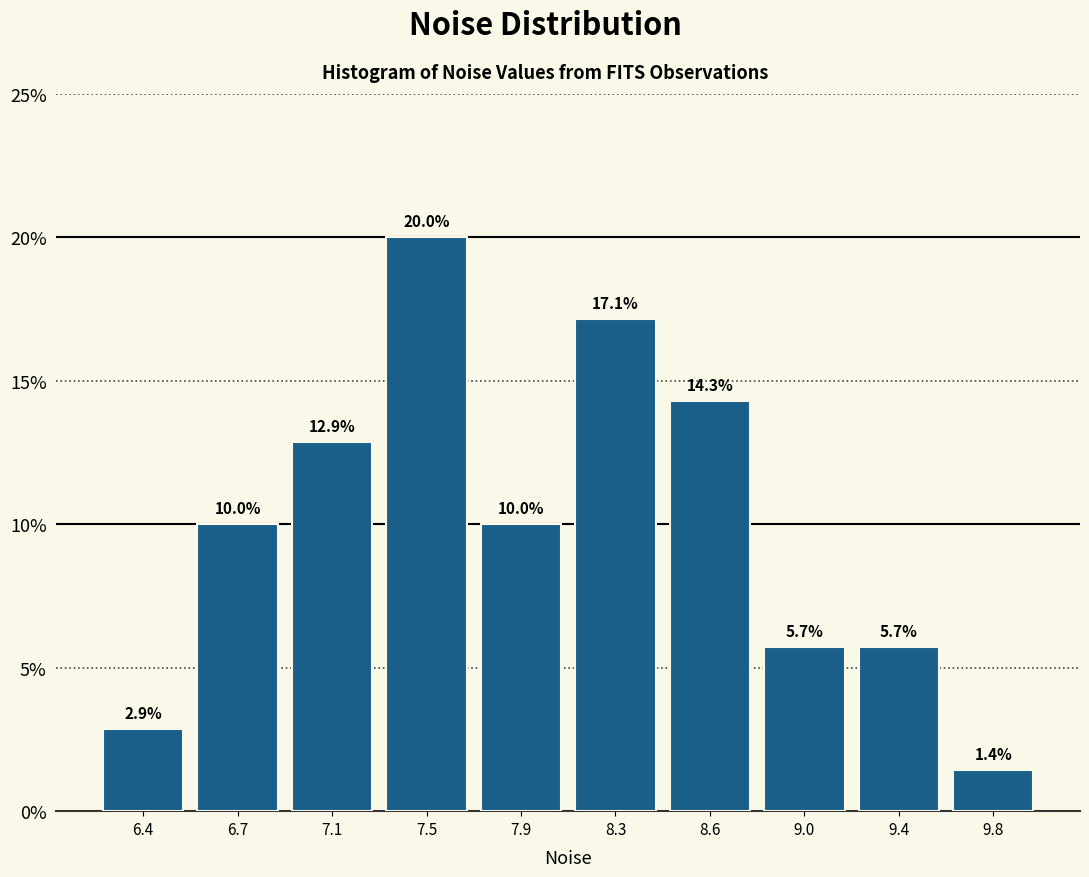

Reading left to right, extract all data points from this chart.

2.9	10.0	12.9	20.0	10.0	17.1	14.3	5.7	5.7	1.4